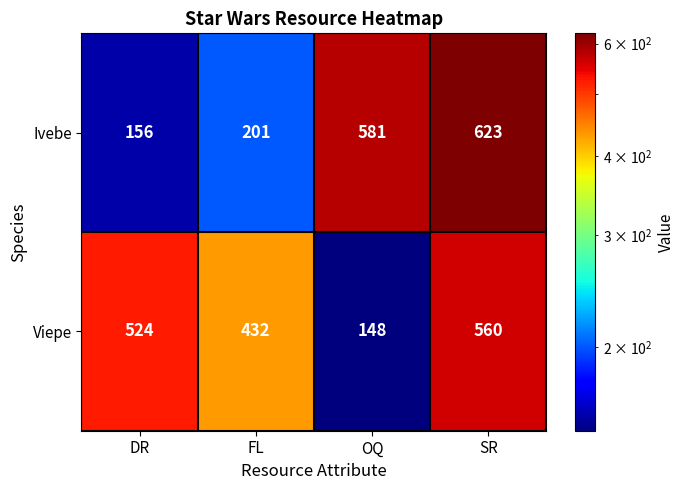

What is the minimum value shown in the chart?

148